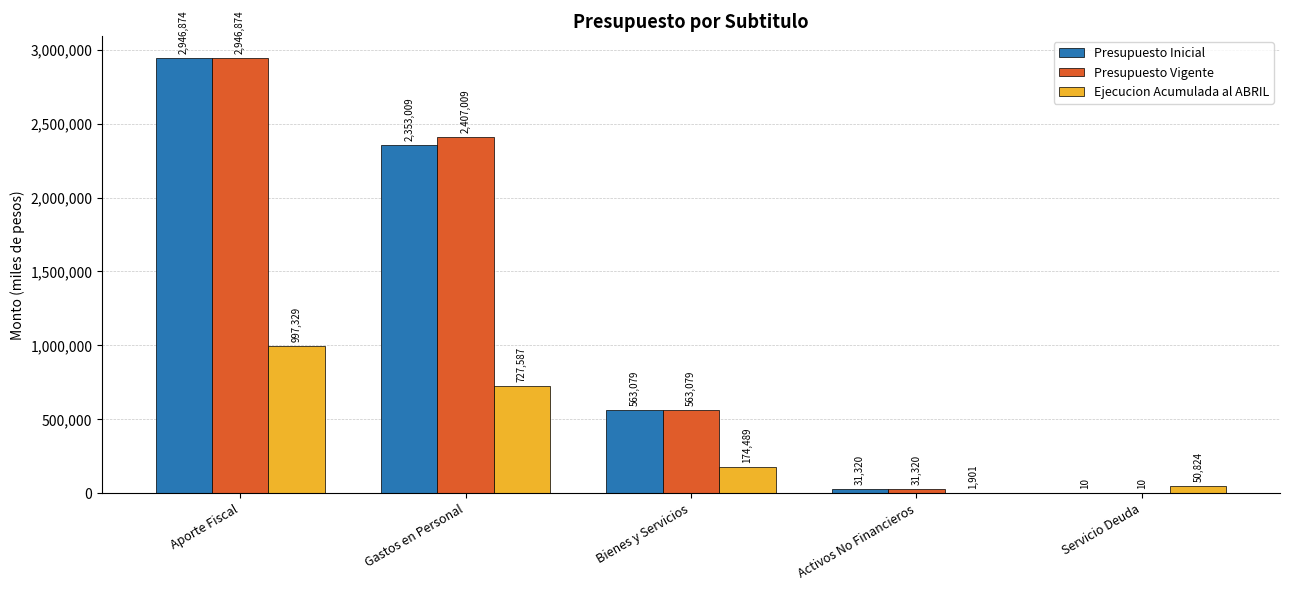

Are the bars horizontal?

No